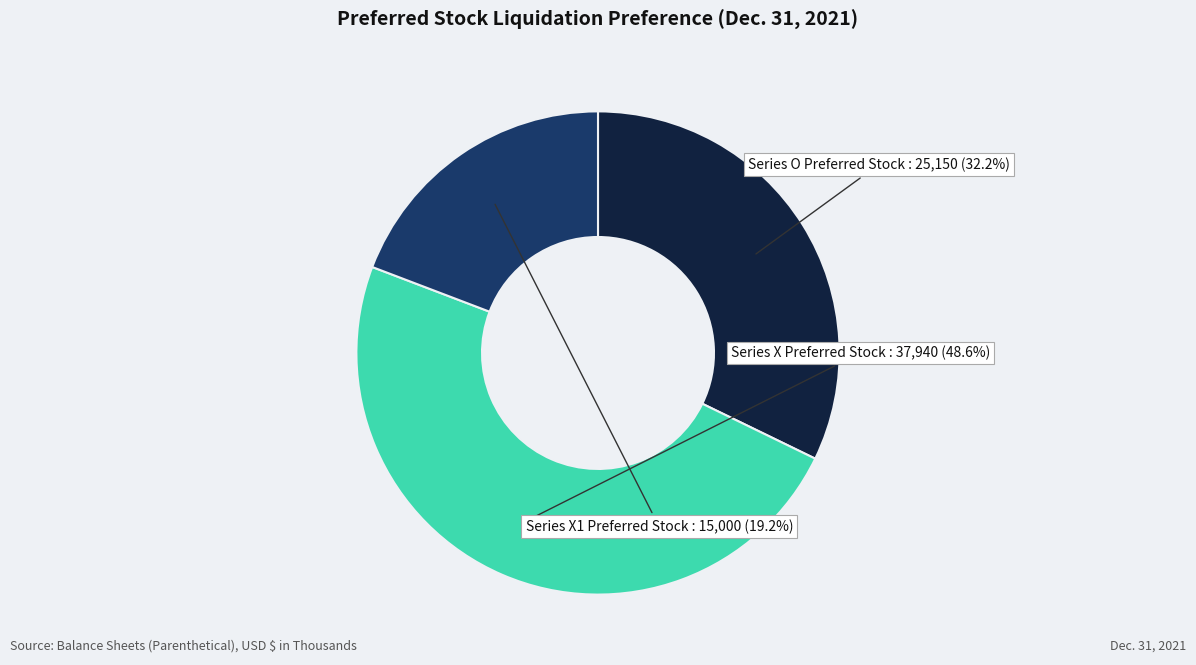

Does any single category account for the majority?

No